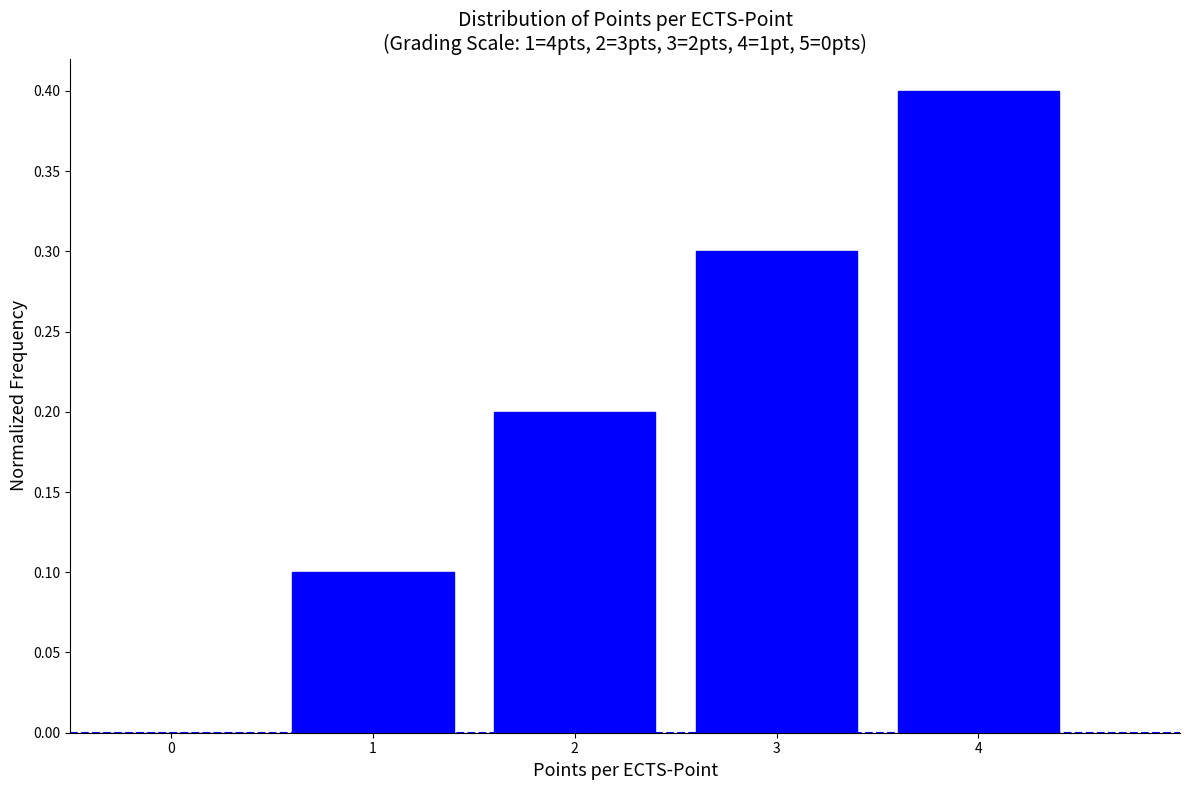

Reading left to right, list all the values displayed in this chart.

0=0.0	1=0.1	2=0.2	3=0.3	4=0.4